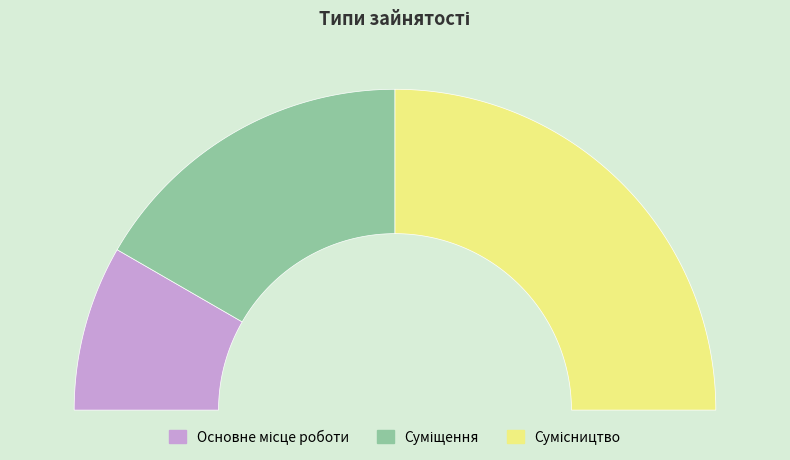

To the nearest percent, what is the average slice percentage?

33%